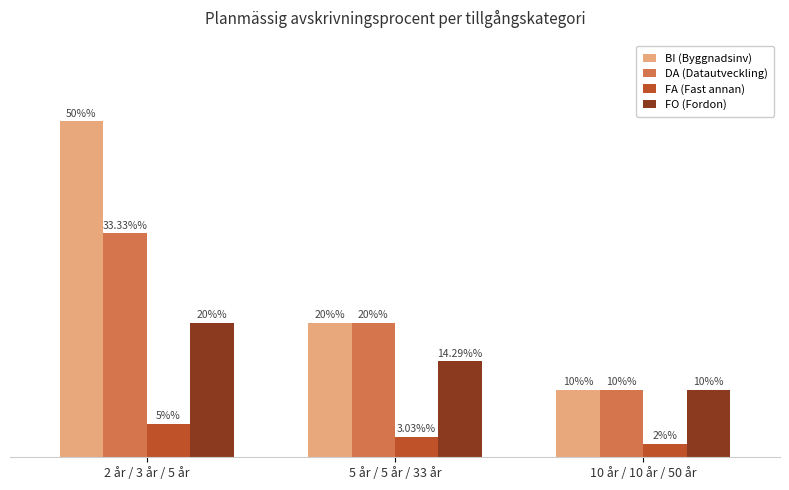

Which series changed the most between 2 år / 3 år / 5 år and 5 år / 5 år / 33 år?

BI (Byggnadsinv)